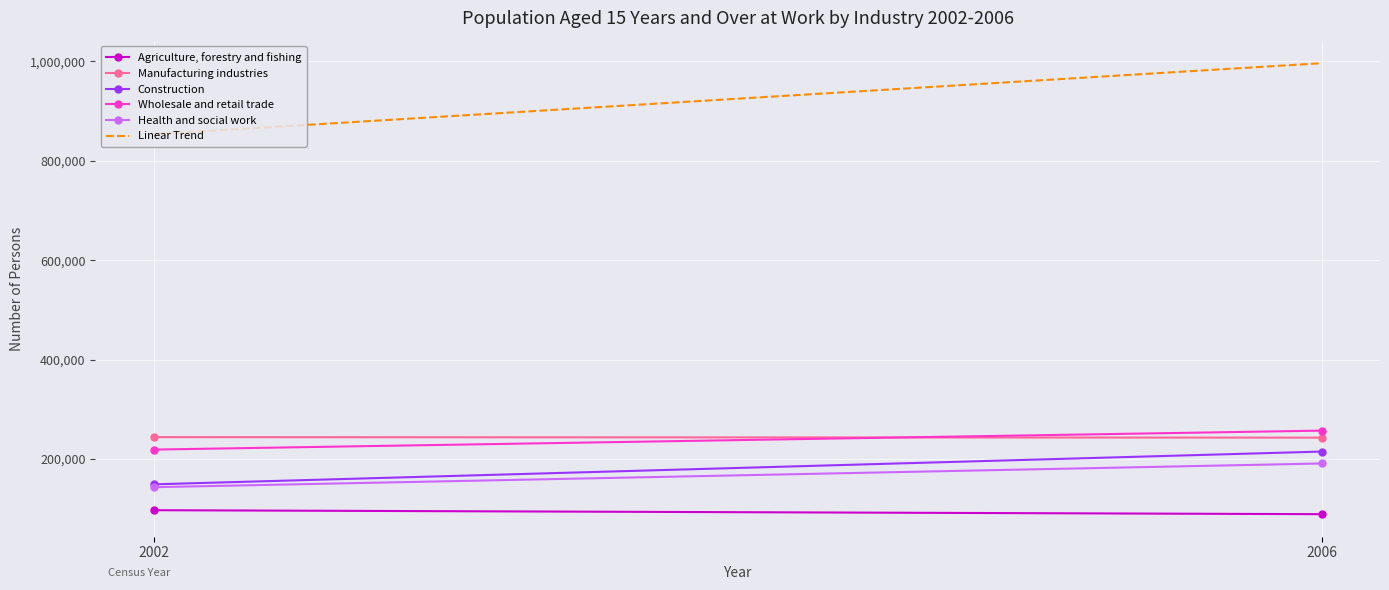

Reading right to left, transcribe all the data shown in this chart.

Agriculture, forestry and fishing: 2006=89277	2002=97281
Manufacturing industries: 2006=243182	2002=244203
Construction: 2006=215184	2002=149271
Wholesale and retail trade: 2006=257309	2002=219165
Health and social work: 2006=191219	2002=143520
Linear Trend: 2006=996171	2002=853440